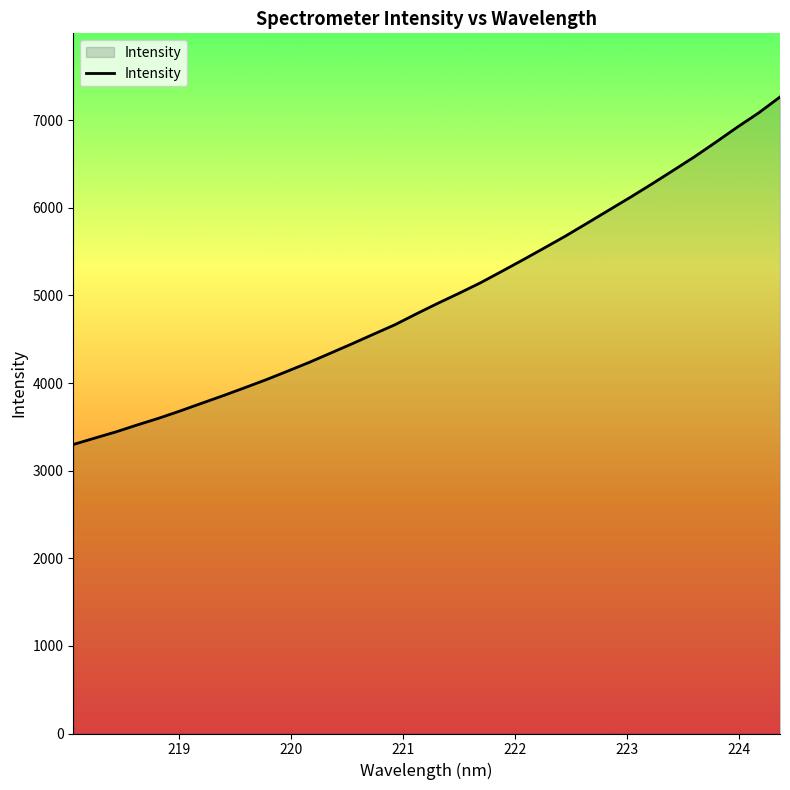

What is the maximum value shown in the chart?

7265.3